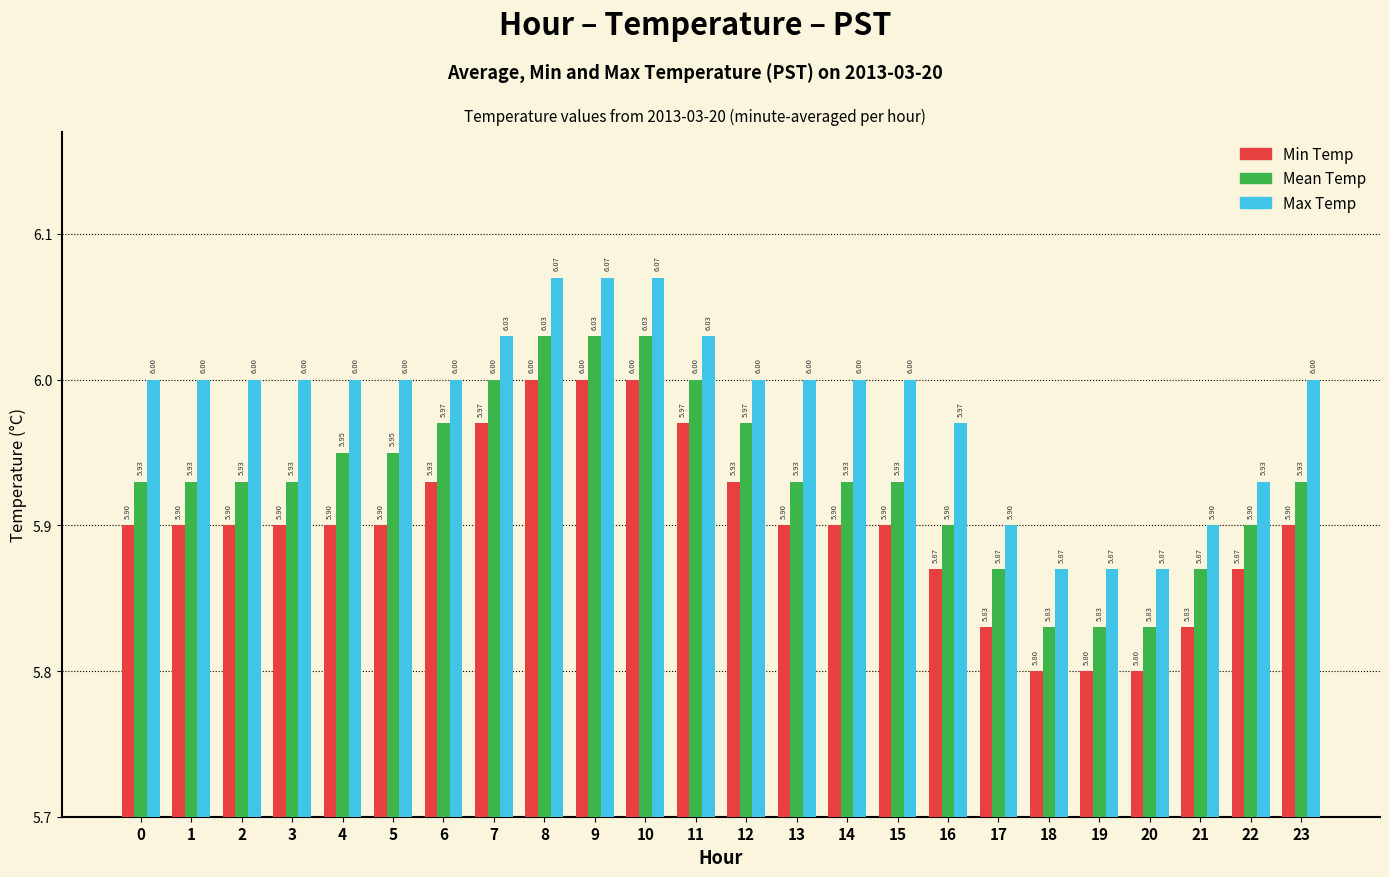

What is the average value of the Max Temp series?

6.0